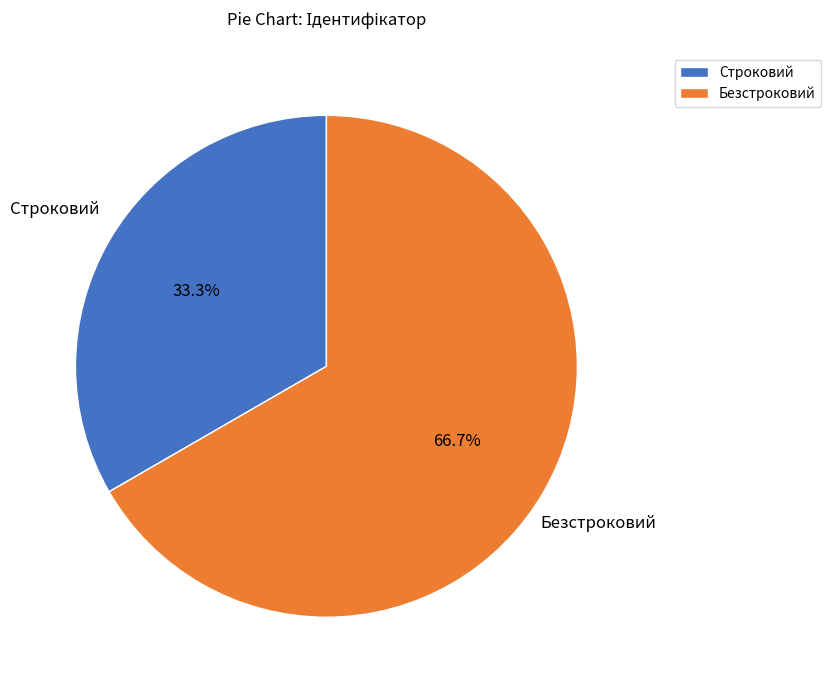

True or false: Безстроковий accounts for 67% of the total.

True